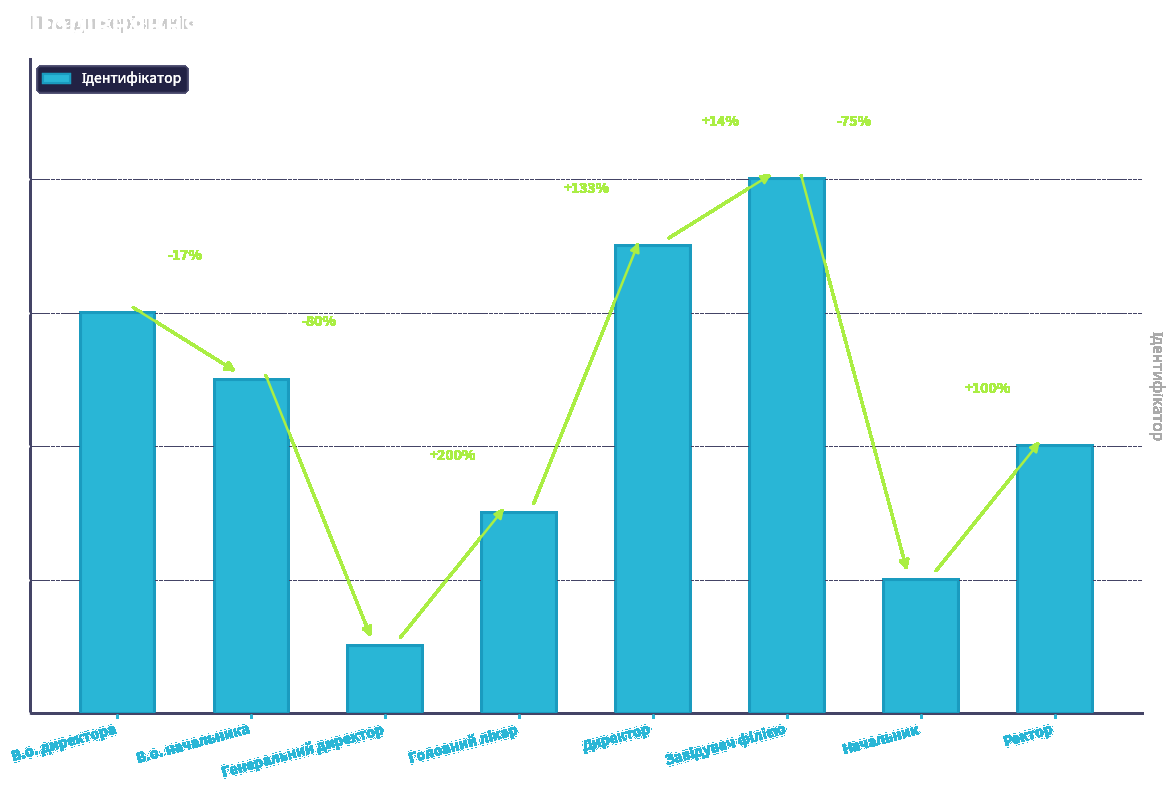

What is the greatest value displayed?

8